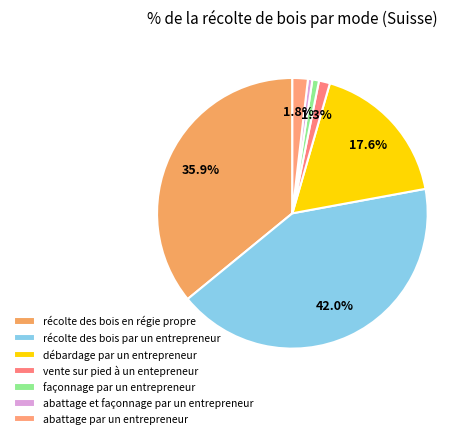

Count the number of slices in the pie.

7